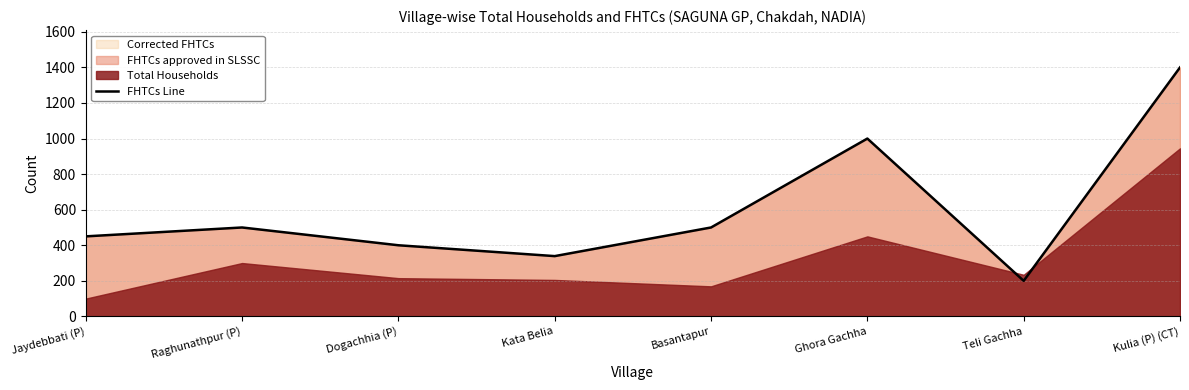

What is the label of the 6th point from the left?

Ghora Gachha